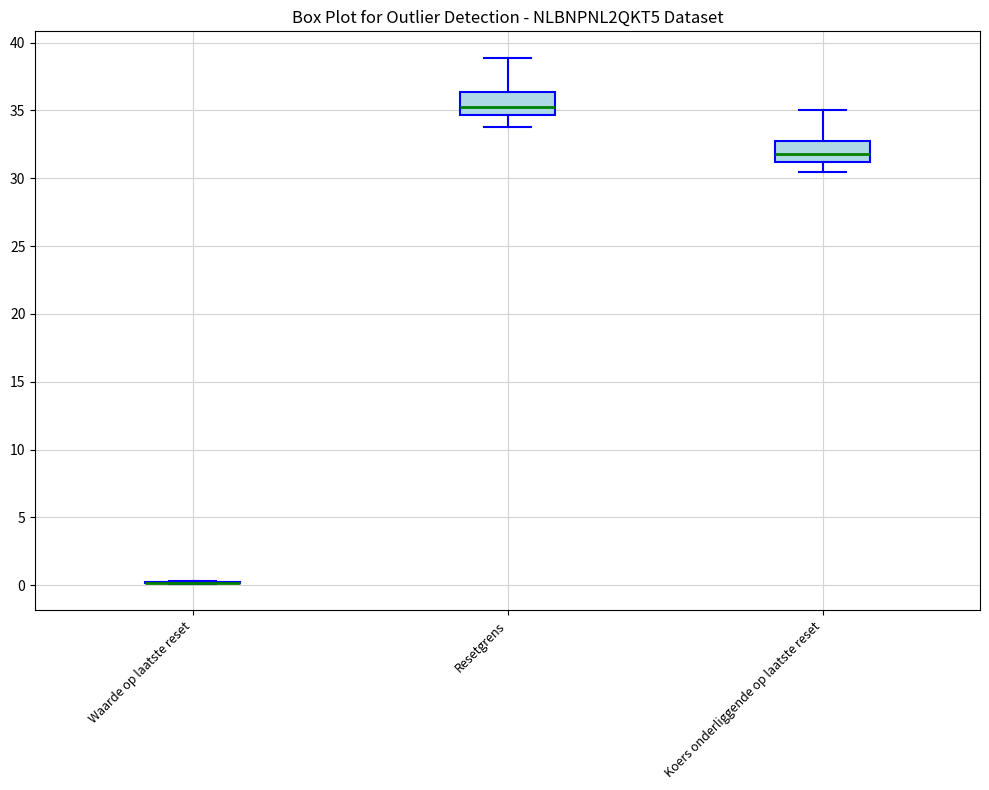

Where does the lower whisker of the box for Resetgrens end on the y-axis? The values are not printed on the chart, so give them approximately, as read against the axis.

34.0